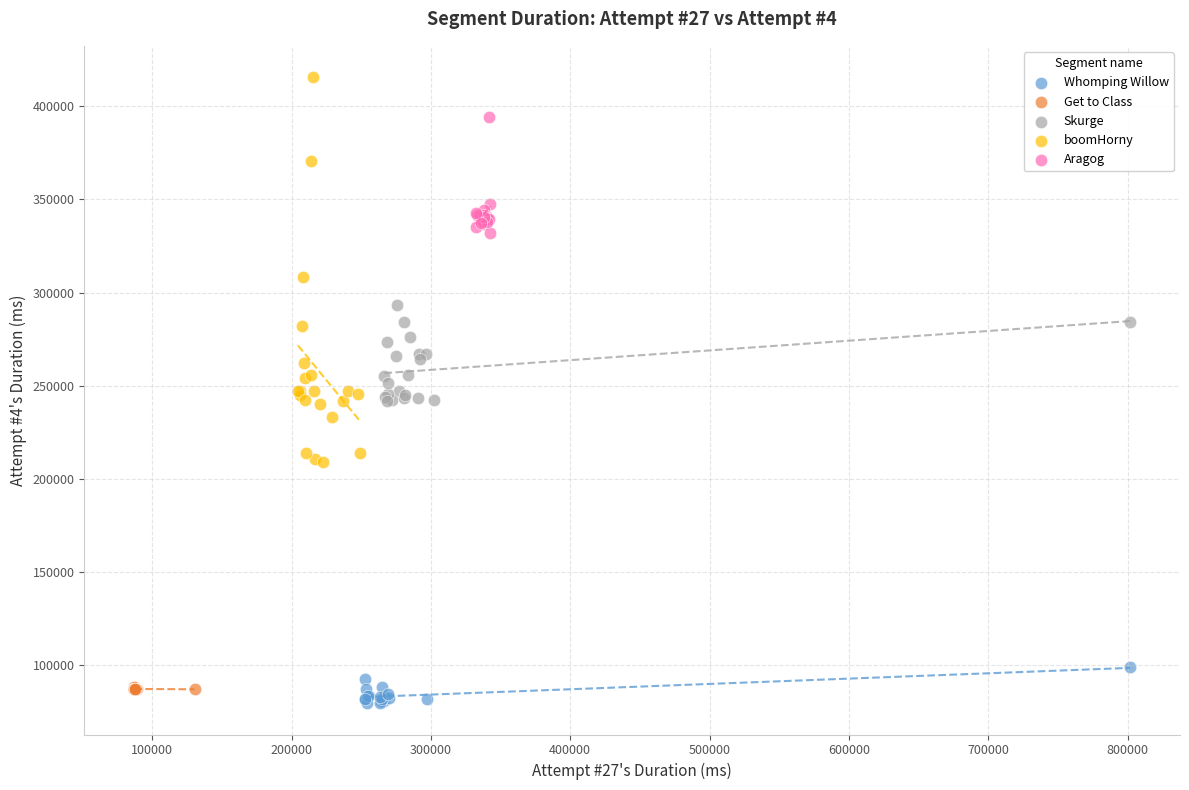

Which series has the largest Y range (max minus min)?

boomHorny